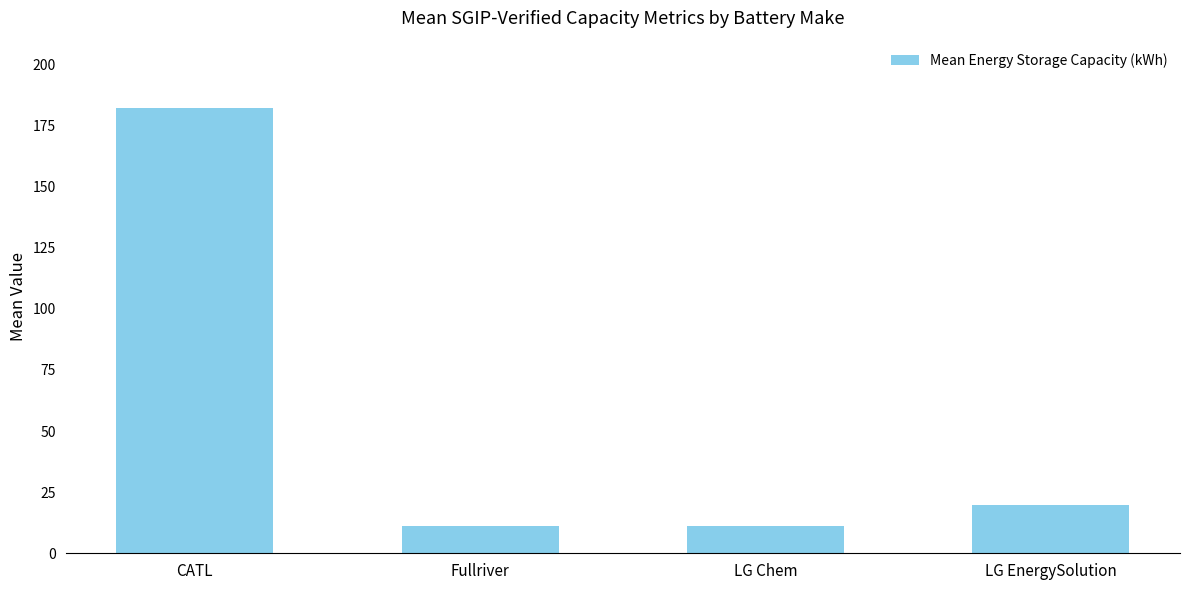

Which label corresponds to the largest value in the chart?

CATL